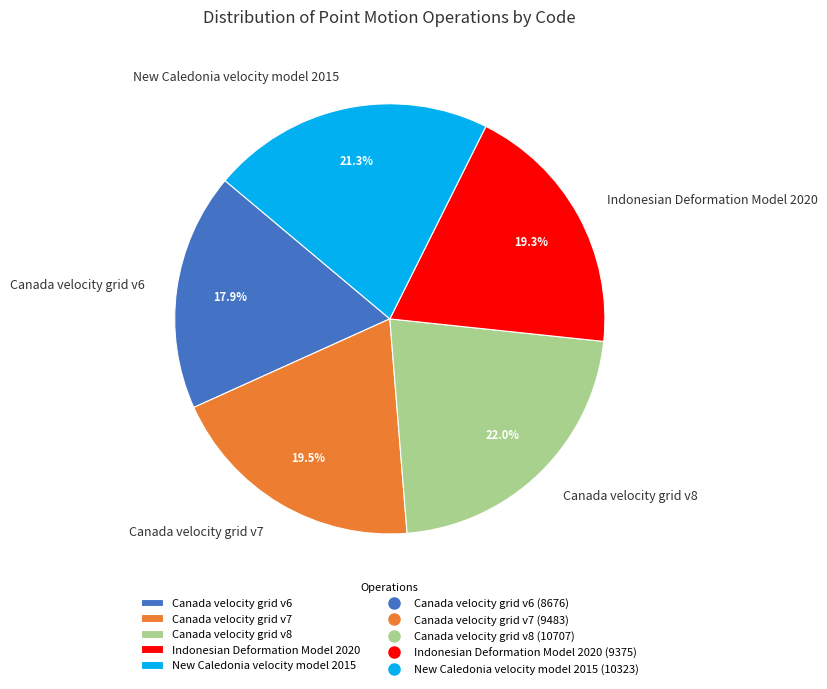

To the nearest percent, what percentage of the pie is Canada velocity grid v6?

18%